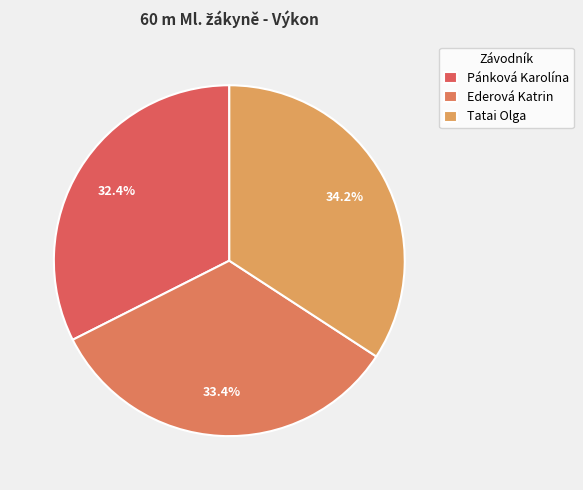

What percentage is the Pánková Karolína slice, to the nearest percent?

32%